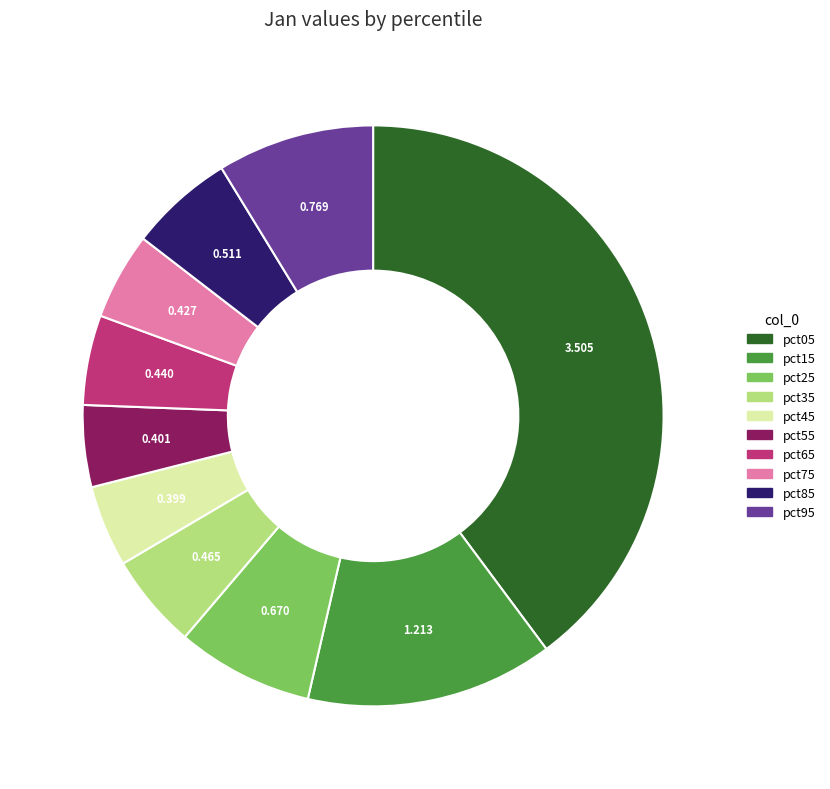

Is there a majority slice in this chart?

No